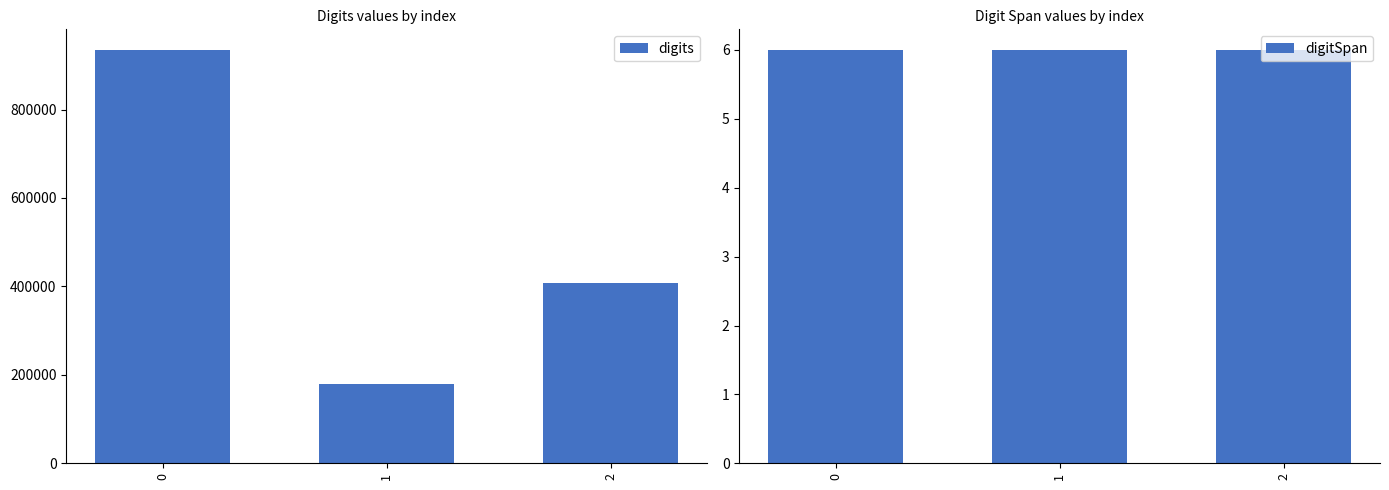

What is the value of the digits bar at the 3rd from the left?

408288